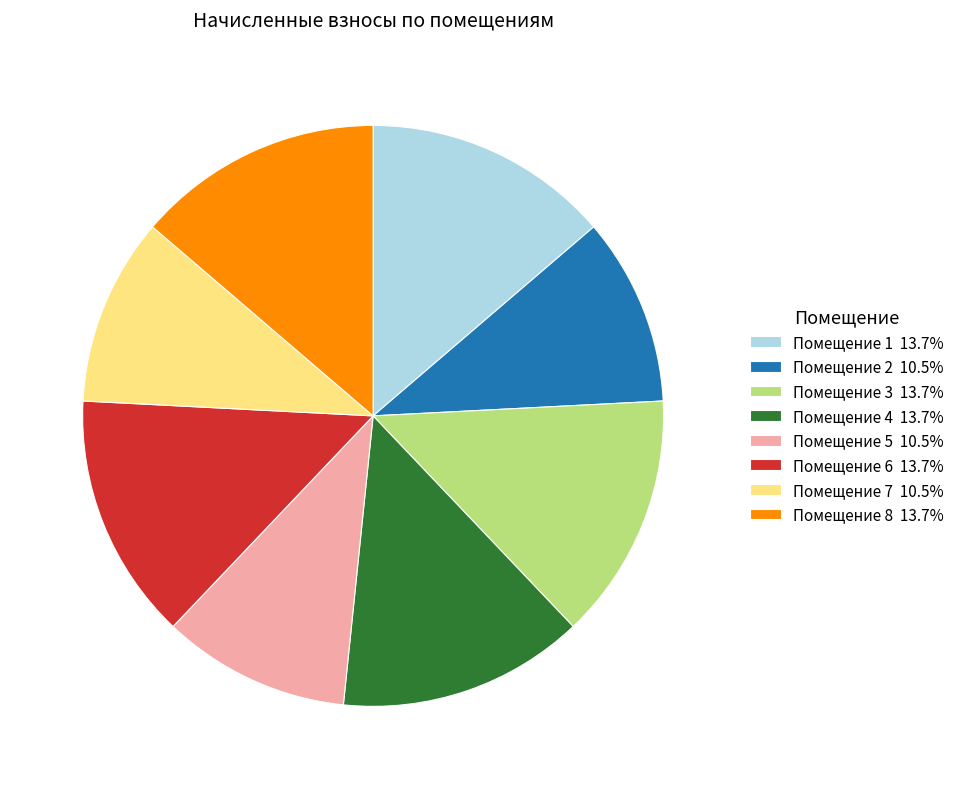

What is the ratio of the value at Помещение 6 13.7% to the value at Помещение 7 10.5%?

1.3